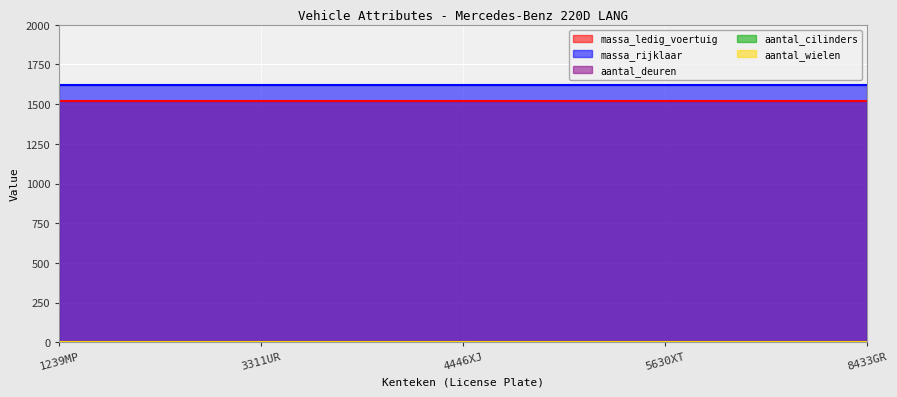

Reading left to right, transcribe all the data shown in this chart.

massa_ledig_voertuig: 1239MP=1520	3311UR=1520	4446XJ=1520	5630XT=1520	8433GR=1520
massa_rijklaar: 1239MP=1620	3311UR=1620	4446XJ=1620	5630XT=1620	8433GR=1620
aantal_deuren: 1239MP=4	3311UR=4	4446XJ=4	5630XT=4	8433GR=4
aantal_cilinders: 1239MP=4	3311UR=4	4446XJ=4	5630XT=4	8433GR=4
aantal_wielen: 1239MP=4	3311UR=4	4446XJ=4	5630XT=4	8433GR=4